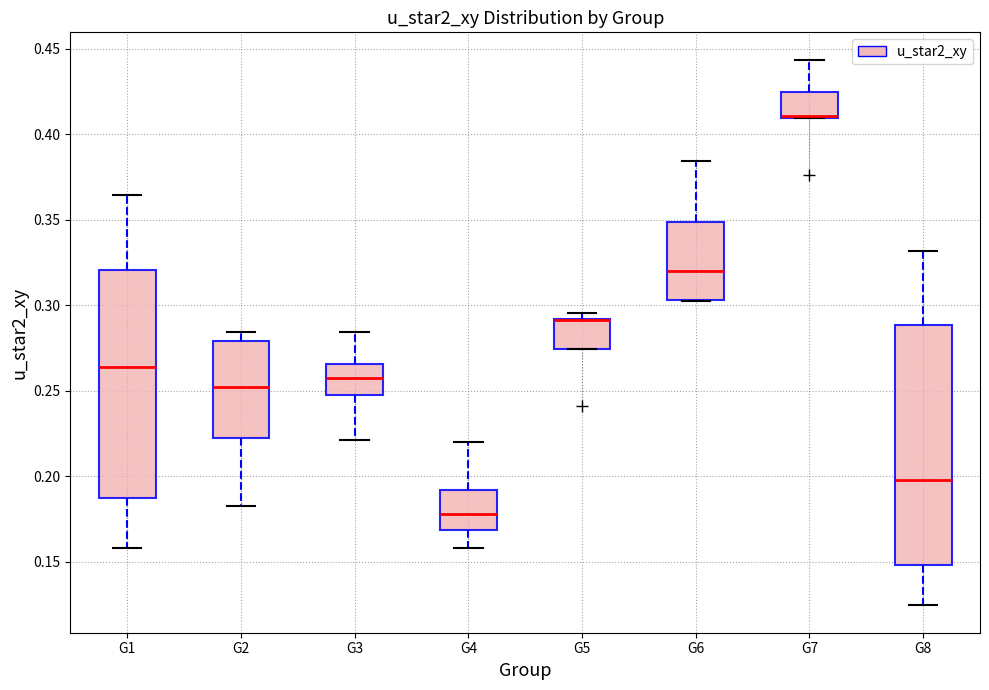

Reading left to right, transcribe this box plot: for each box, give where its median line is, the range the box spans, and where its two whiskers end, as read against the y-axis. The values are not printed on the chart, so give them approximately, as read against the axis.

G1: median 0.265, box 0.185 to 0.320, whiskers 0.160 to 0.365
G2: median 0.250, box 0.220 to 0.280, whiskers 0.180 to 0.285
G3: median 0.255, box 0.245 to 0.265, whiskers 0.220 to 0.285
G4: median 0.180, box 0.170 to 0.190, whiskers 0.160 to 0.220
G5: median 0.290 (drawn on the box's upper edge), box 0.275 to 0.290, whiskers 0.275 to 0.295
G6: median 0.320, box 0.305 to 0.350, whiskers 0.305 to 0.385
G7: median 0.410 (drawn on the box's lower edge), box 0.410 to 0.425, whiskers 0.410 to 0.445
G8: median 0.200, box 0.150 to 0.290, whiskers 0.125 to 0.330